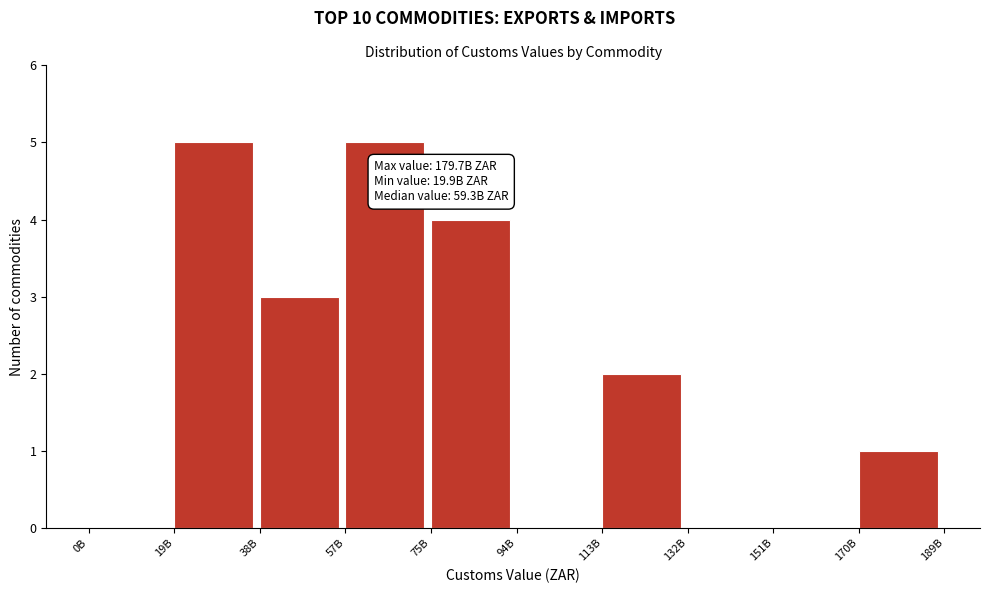

Reading left to right, list all the values displayed in this chart.

0B=0	19B=5	38B=3	57B=5	75B=4	94B=0	113B=2	132B=0	151B=0	170B=1